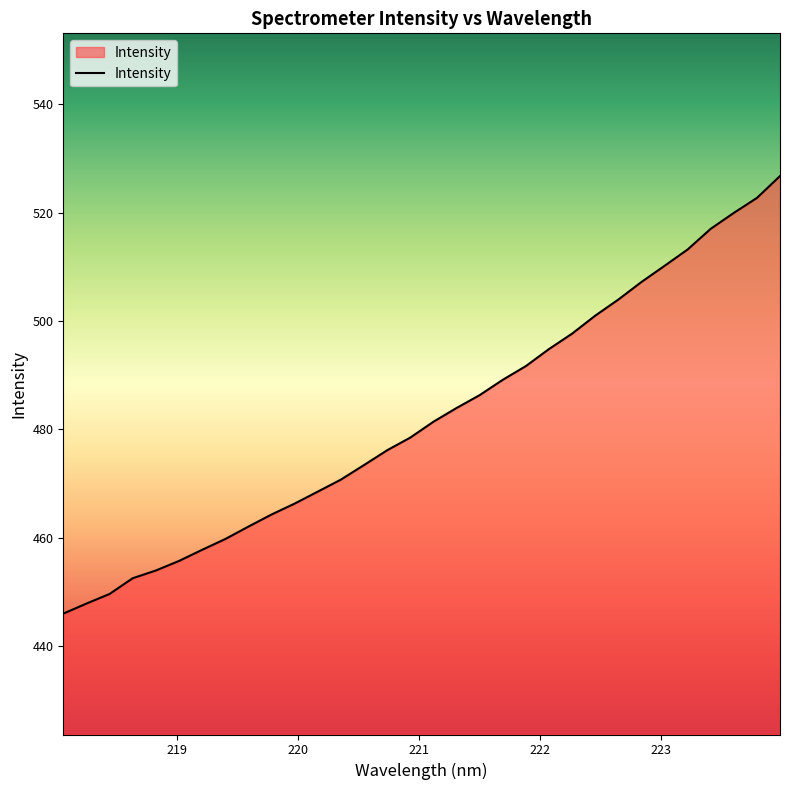

What is the minimum value shown in the chart?

446.0